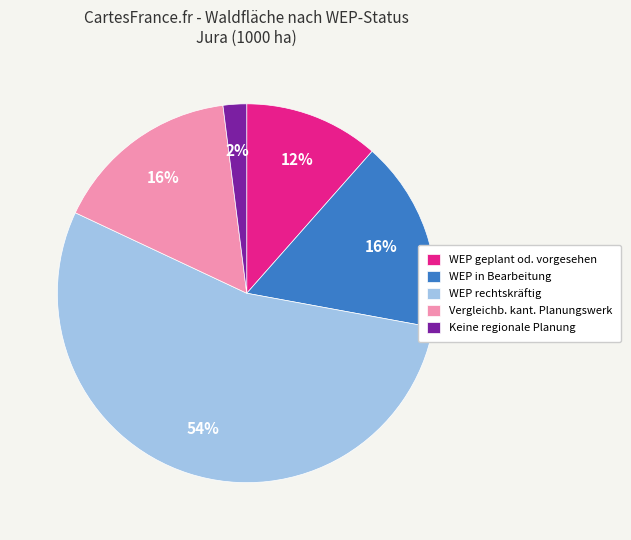

To the nearest percent, what is the difference between the Keine regionale Planung and WEP rechtskräftig slice percentages?

52%